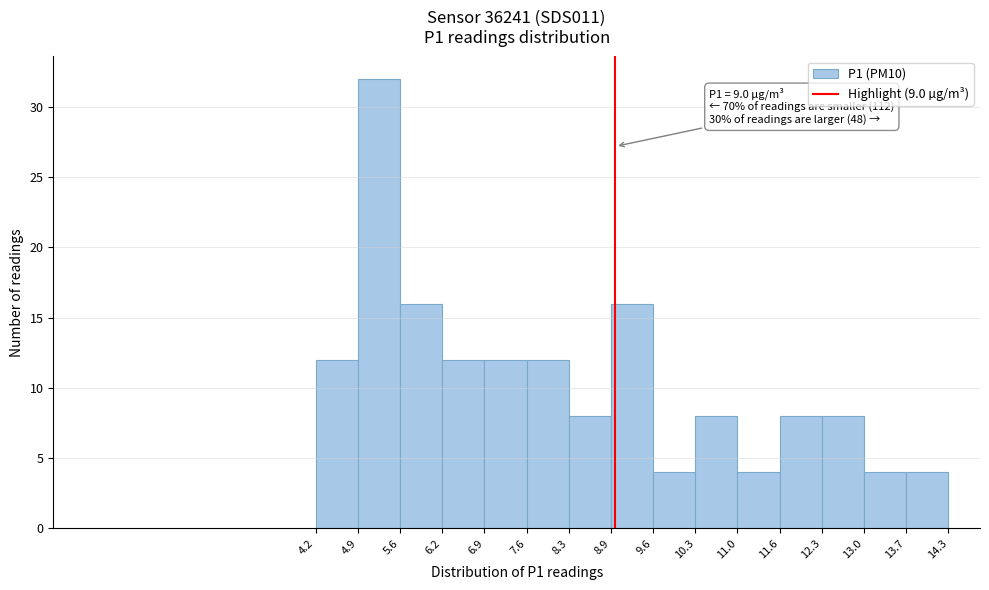

Over which range of the x-axis is the bar tallest?

4.9 to 5.6